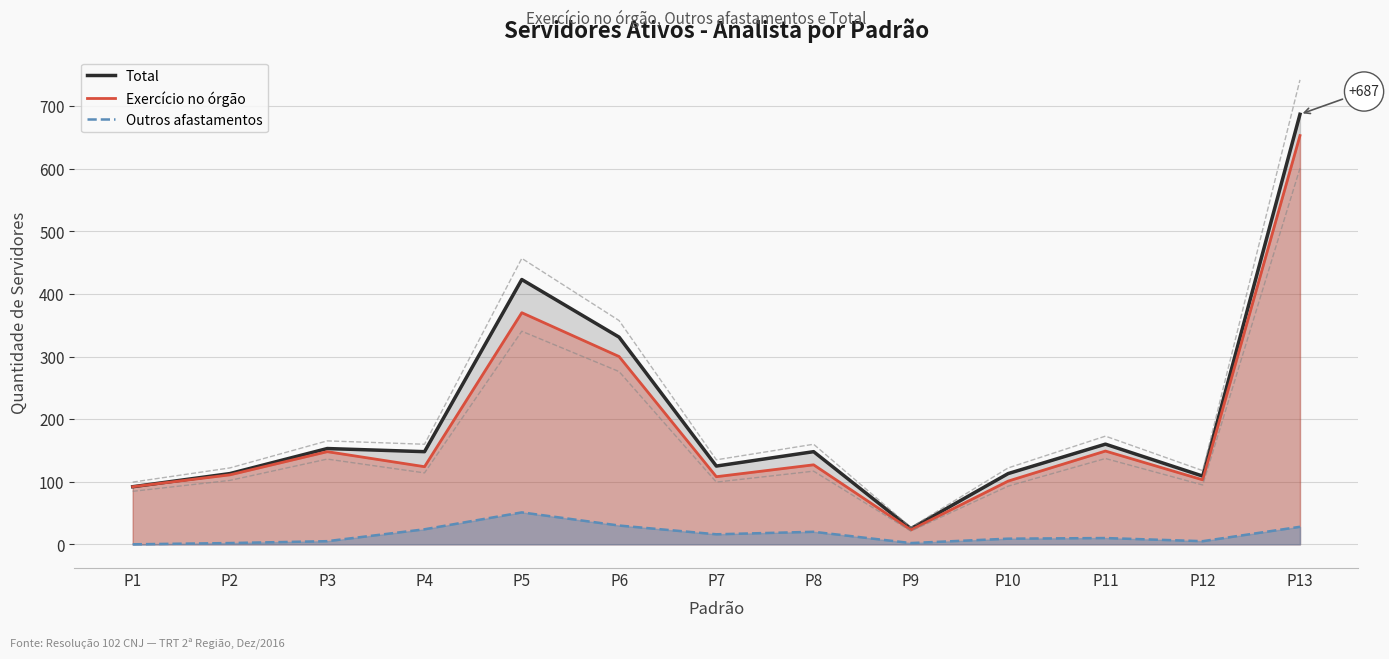

How many distinct data groups are displayed?

3